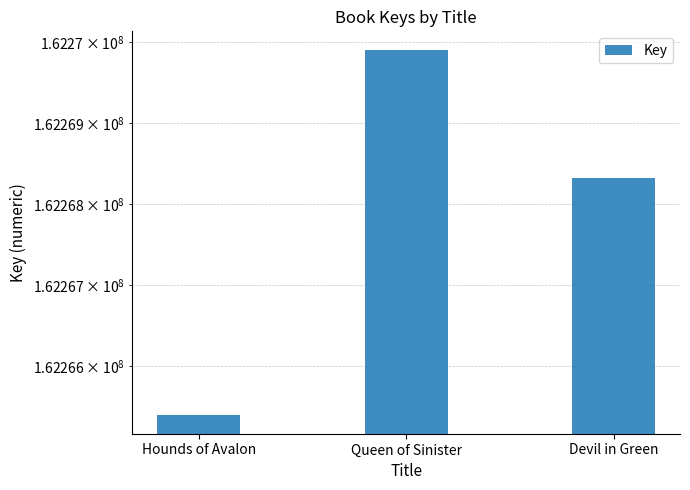

Count the number of values greater than 162268322.

1